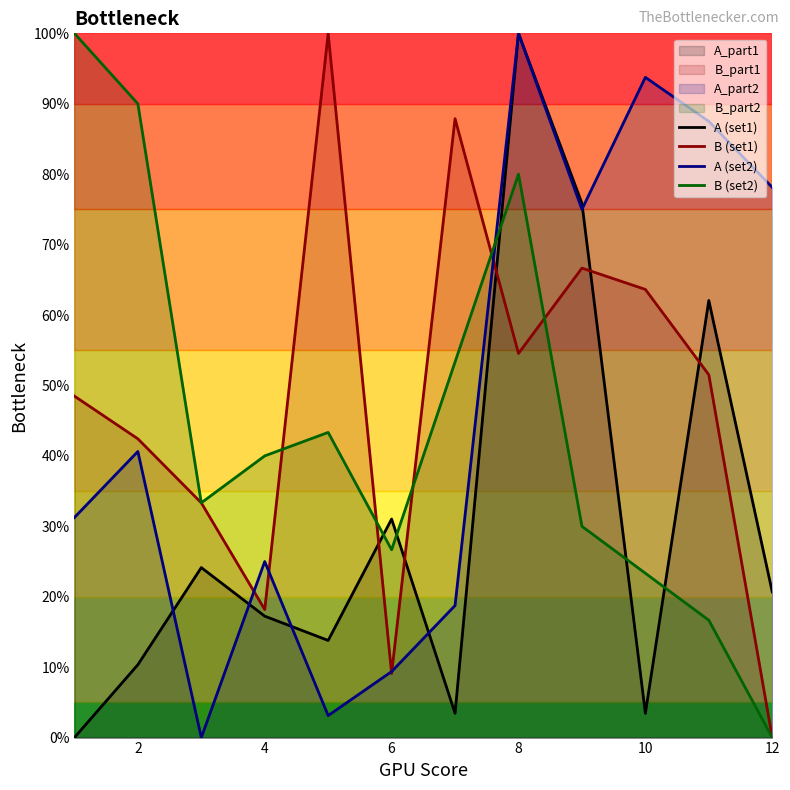

What is the sum of all A (set2) values?

562.5